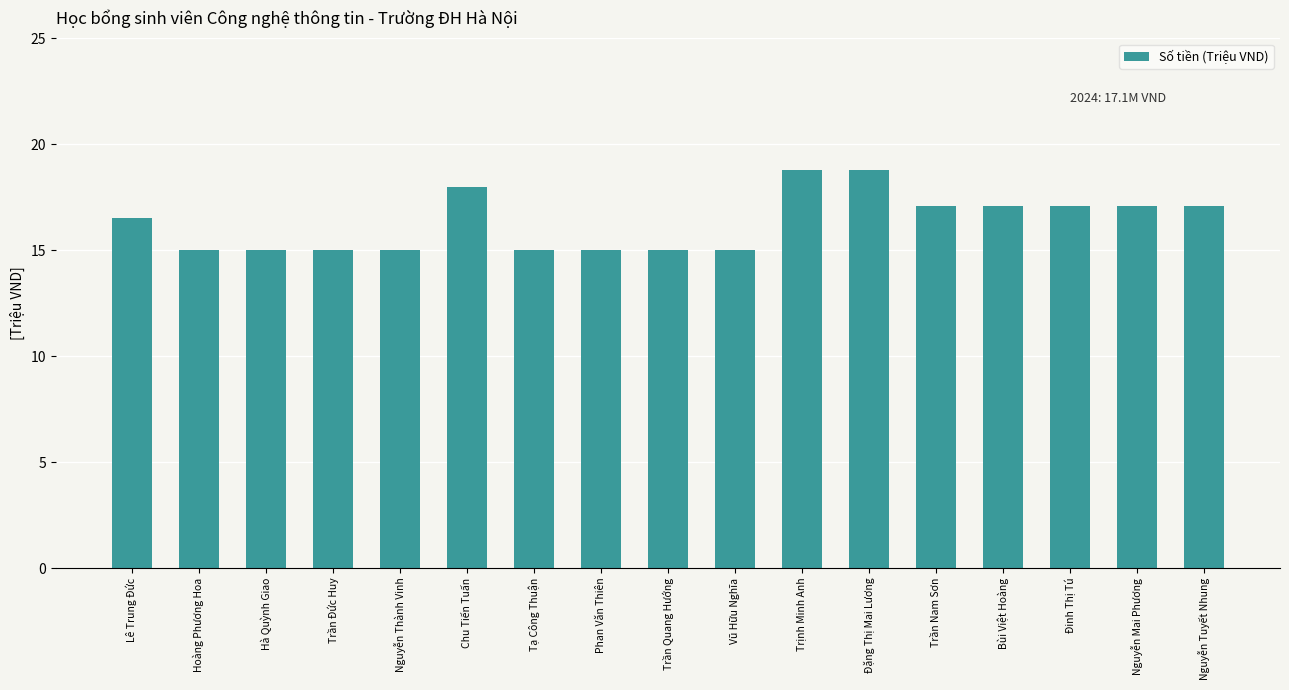

What position from the left is Hoàng Phương Hoa?

2